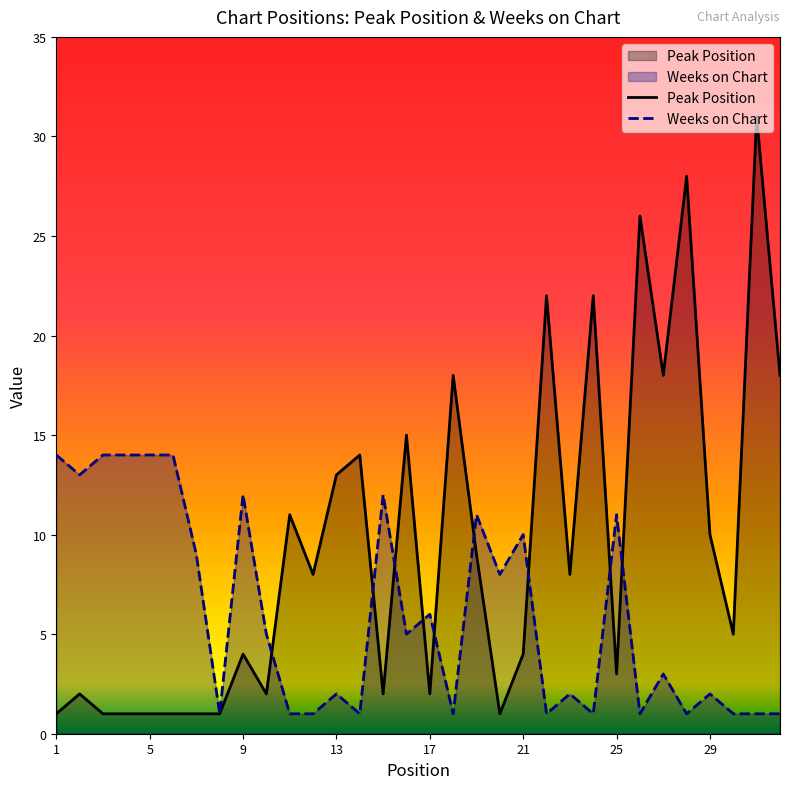

Which series changed the most between 4 and 9?

Peak Position